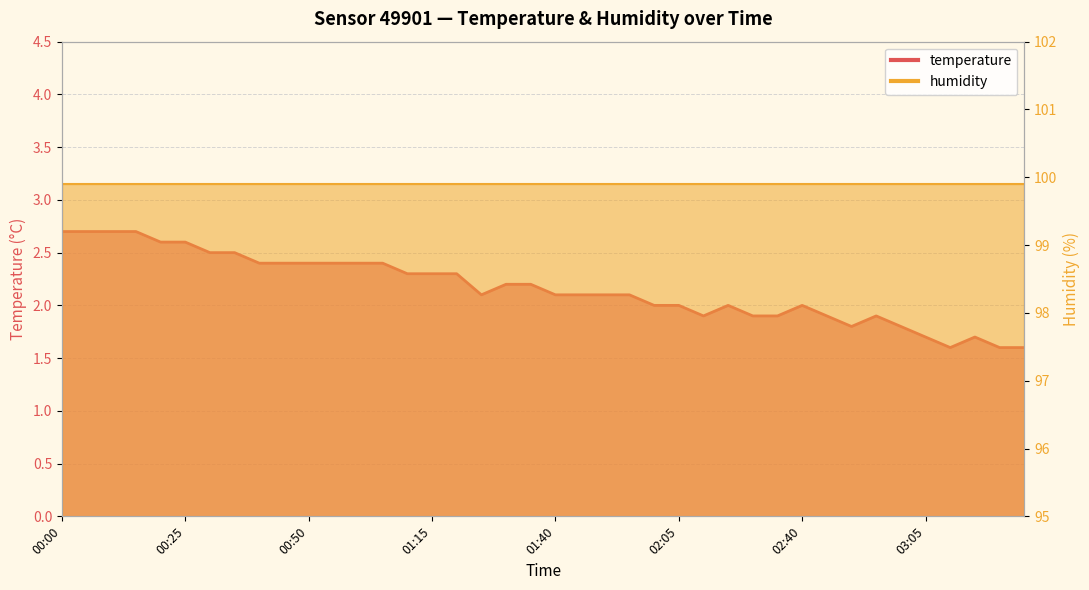

Rank the categories by value from highest to lowest.

00:00, 00:05, 00:10, 00:15, 00:20, 00:25, 00:30, 00:35, 00:40, 00:45, 00:50, 00:55, 01:00, 01:05, 01:10, 01:15, 01:20, 01:30, 01:35, 01:25, 01:40, 01:45, 01:50, 01:55, 02:00, 02:05, 02:15, 02:40, 02:10, 02:25, 02:35, 02:45, 02:55, 02:50, 03:00, 03:05, 03:15, 03:10, 03:20, 03:25